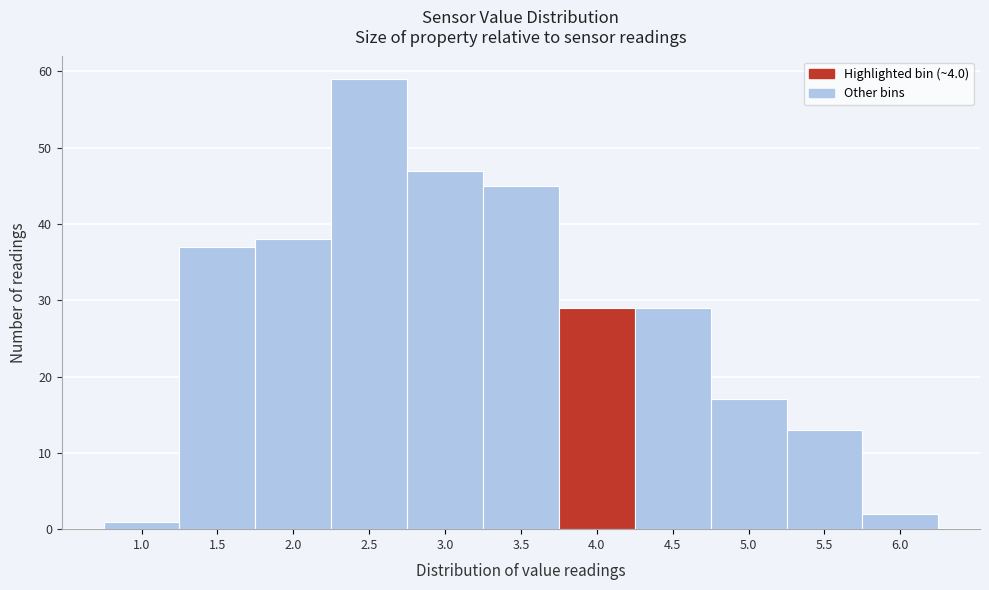

Reading left to right, list all the values displayed in this chart.

1	37	38	59	47	45	29	29	17	13	2